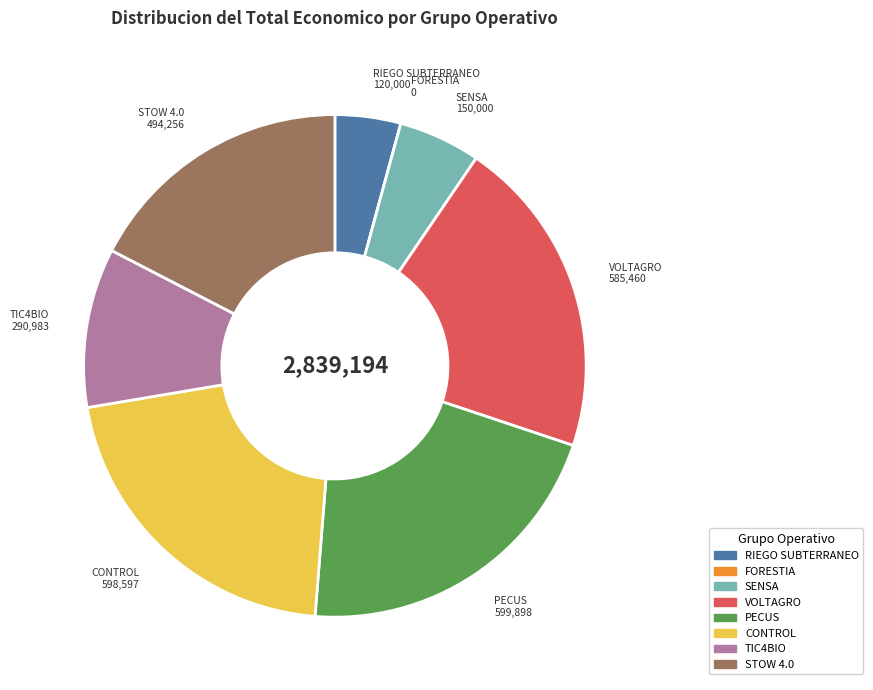

Is there any slice that represents more than half of the pie?

No